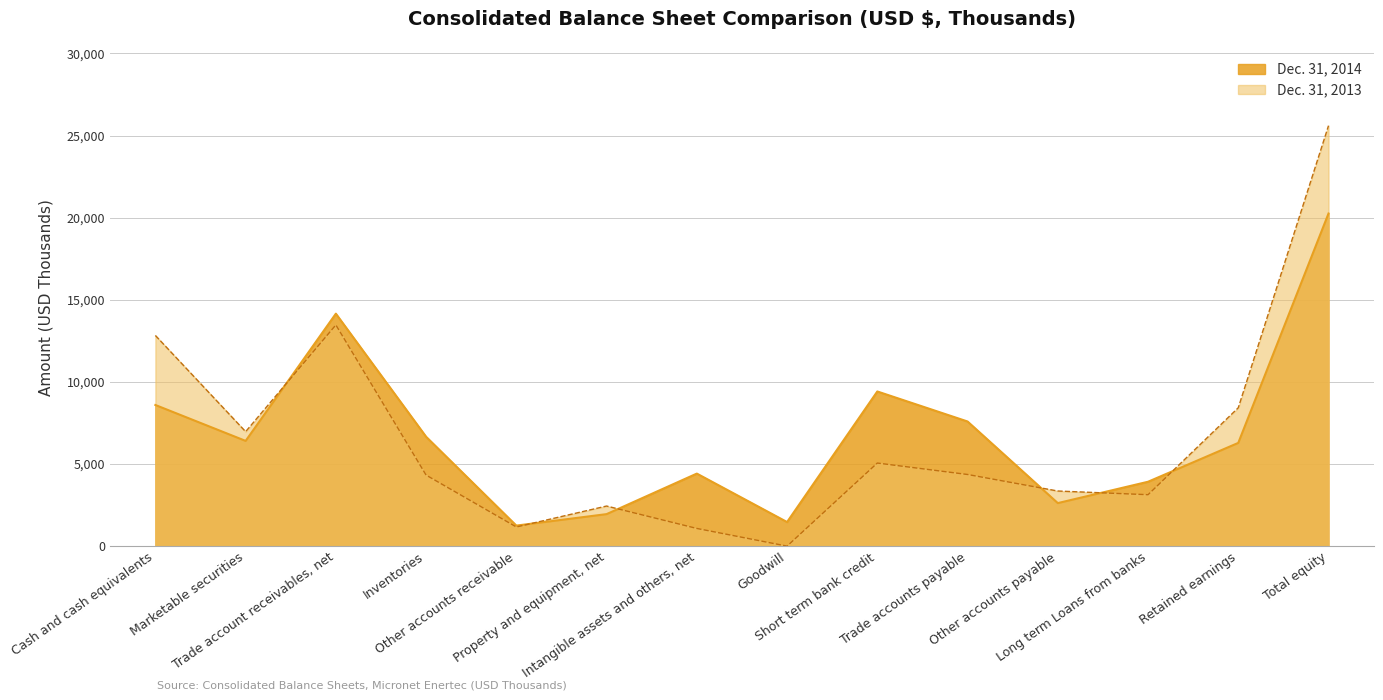

The value of Dec. 31, 2014 at Total equity is 7093. True or false?

False